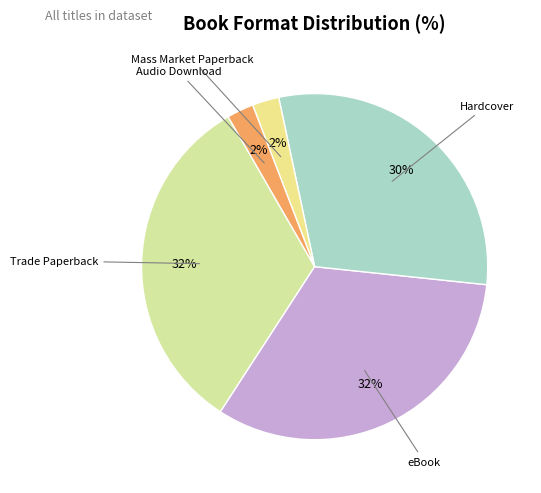

To the nearest percent, what is the combined percentage of eBook and Trade Paperback?

65%